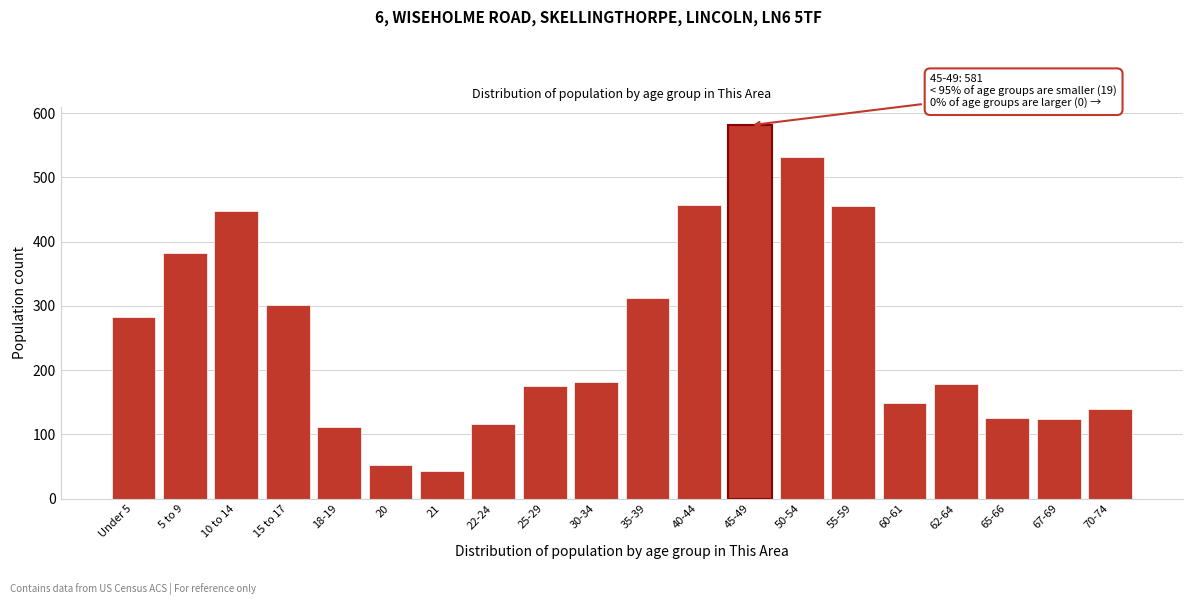

What is the sum of all values?

5146